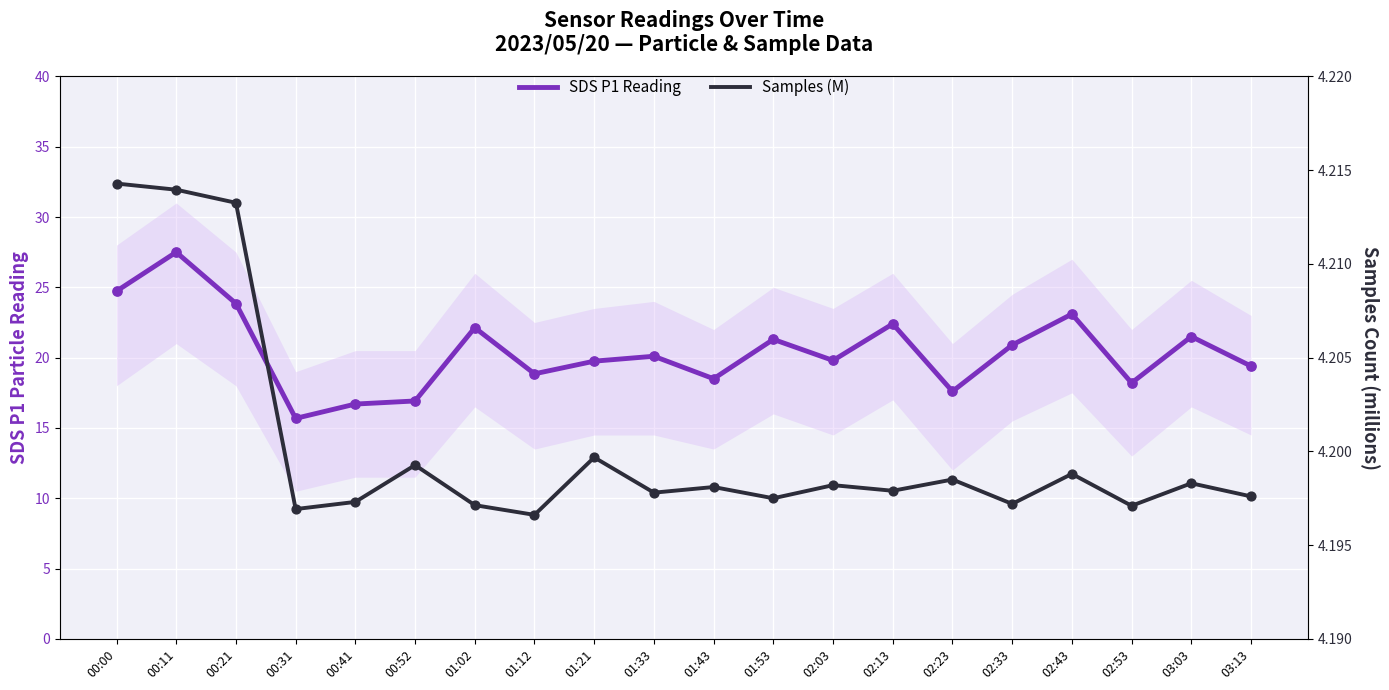

At how many categories does at least one series exceed 20?

10